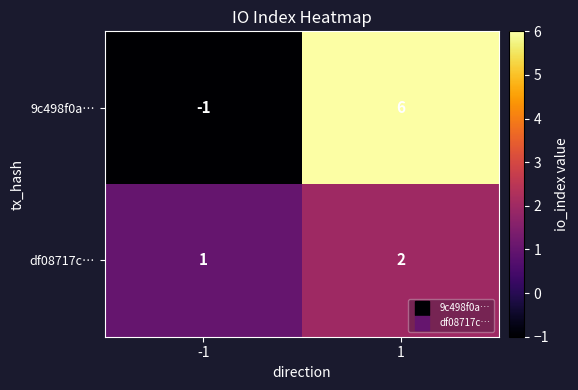

What is the spread (max minus min) of values at -1?

2